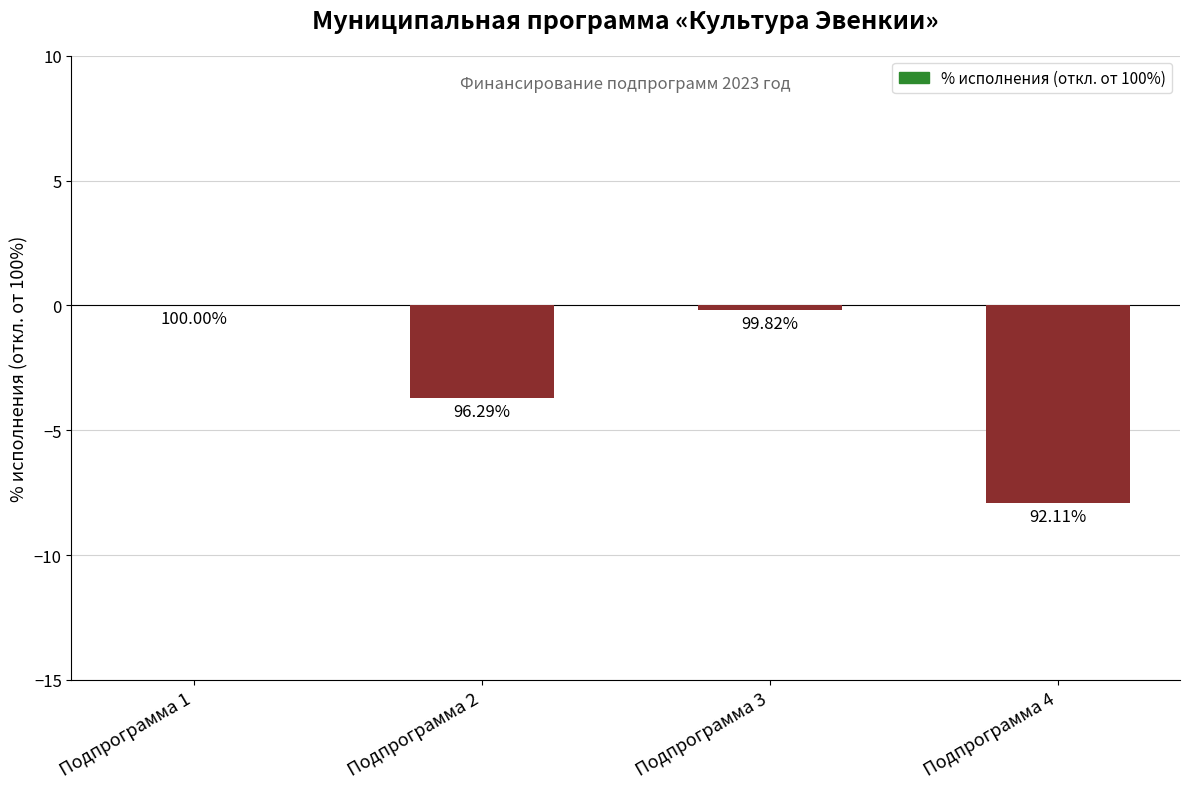

Are the bars horizontal?

No